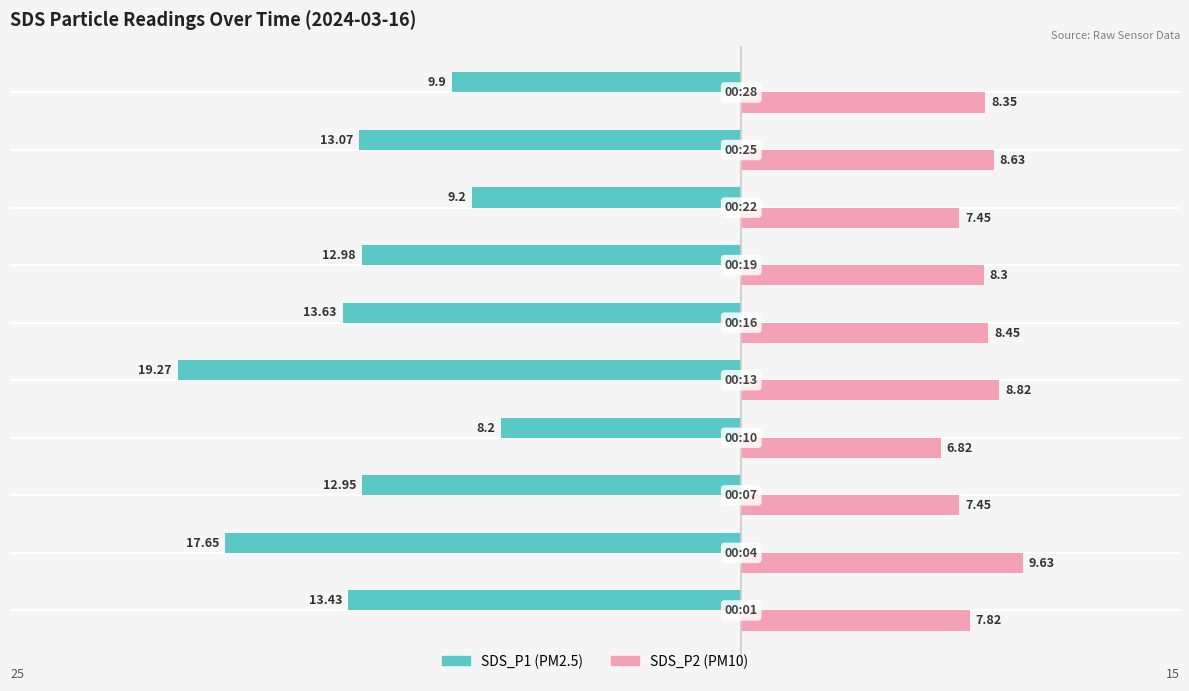

The value of SDS_P2 at 2 is 10.1. True or false?

False